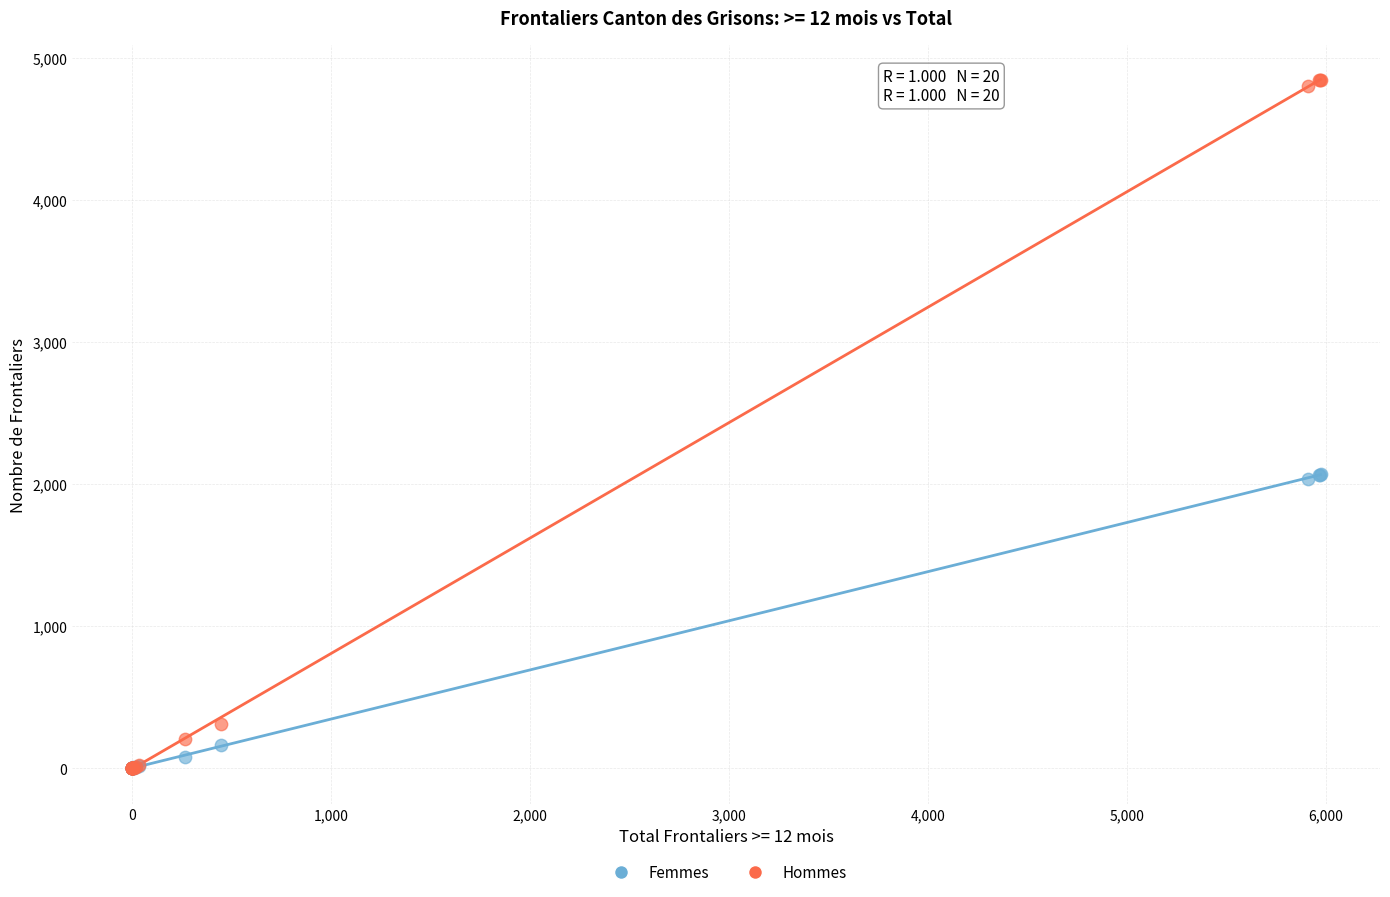

In the Femmes series, what Y value is closest to 1036?

165